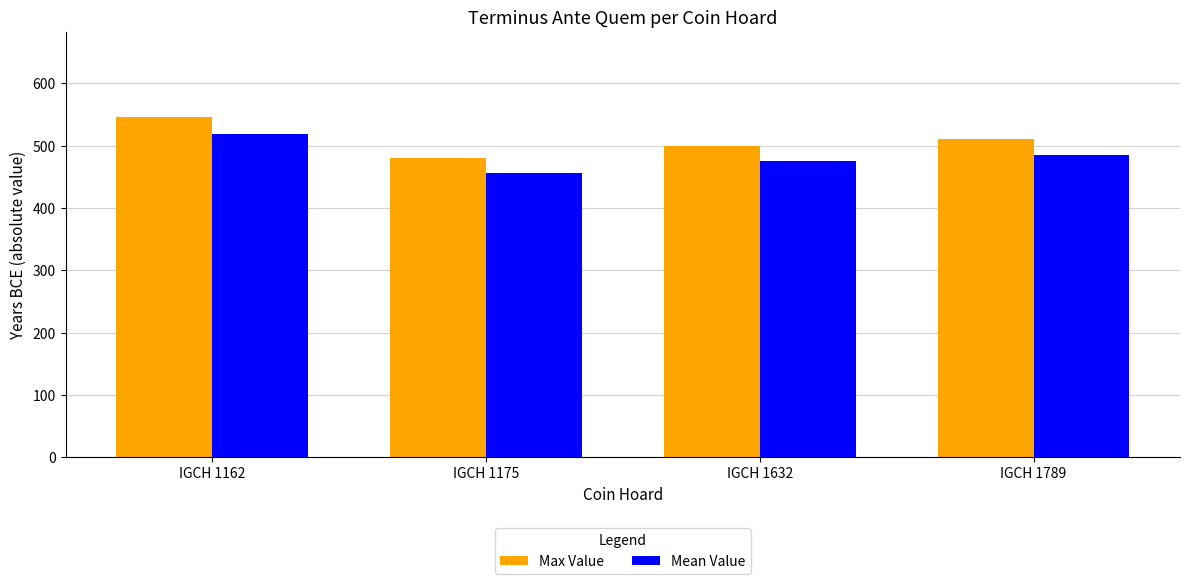

What is the total value across all series at IGCH 1162?

1064.7